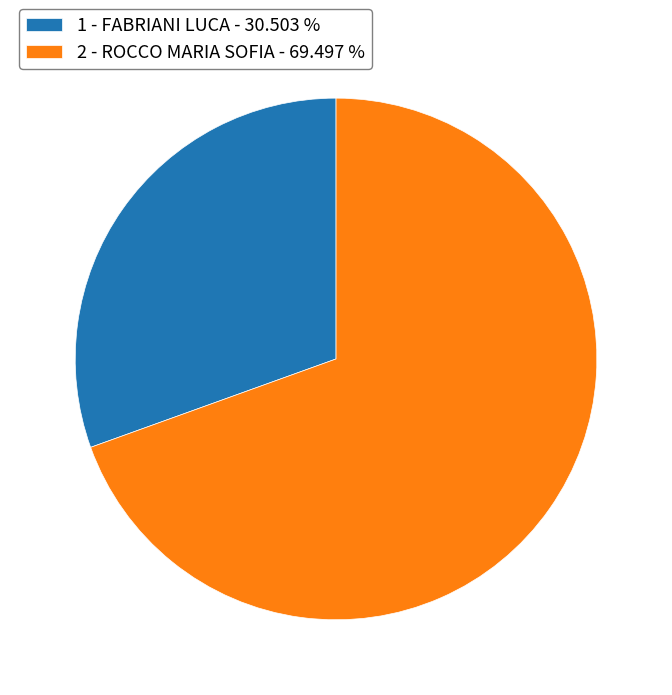

Combined, do 1 - FABRIANI LUCA and 2 - ROCCO MARIA SOFIA account for over 50%?

Yes